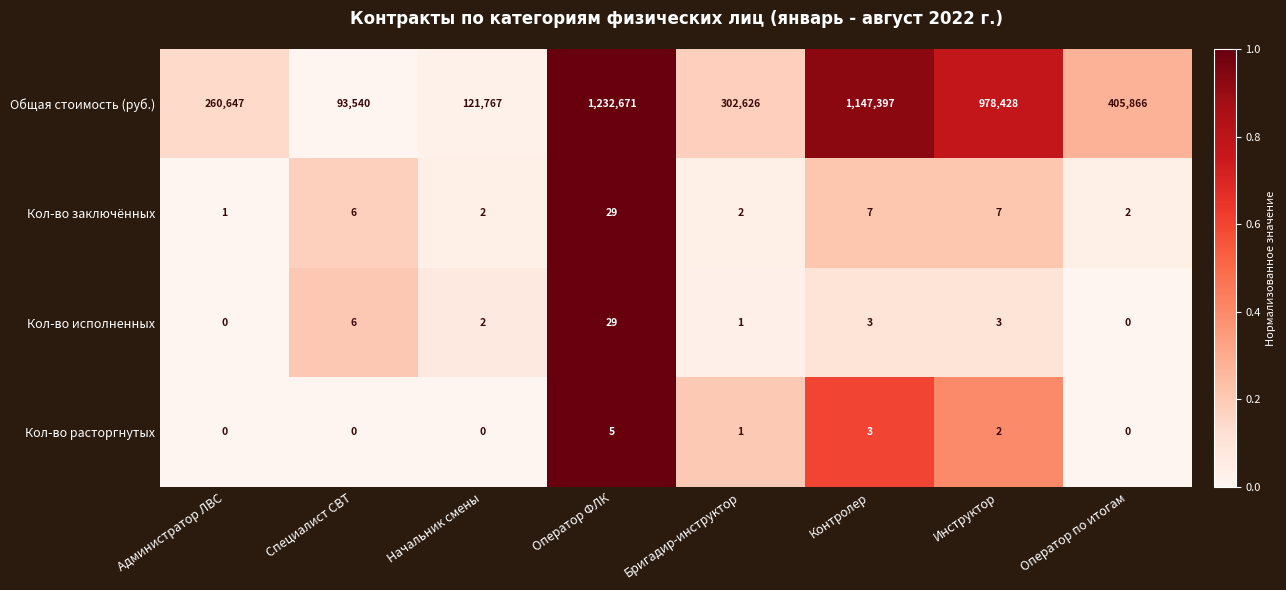

The Кол-во расторгнутых series shows 0 at Начальник смены. True or false?

True